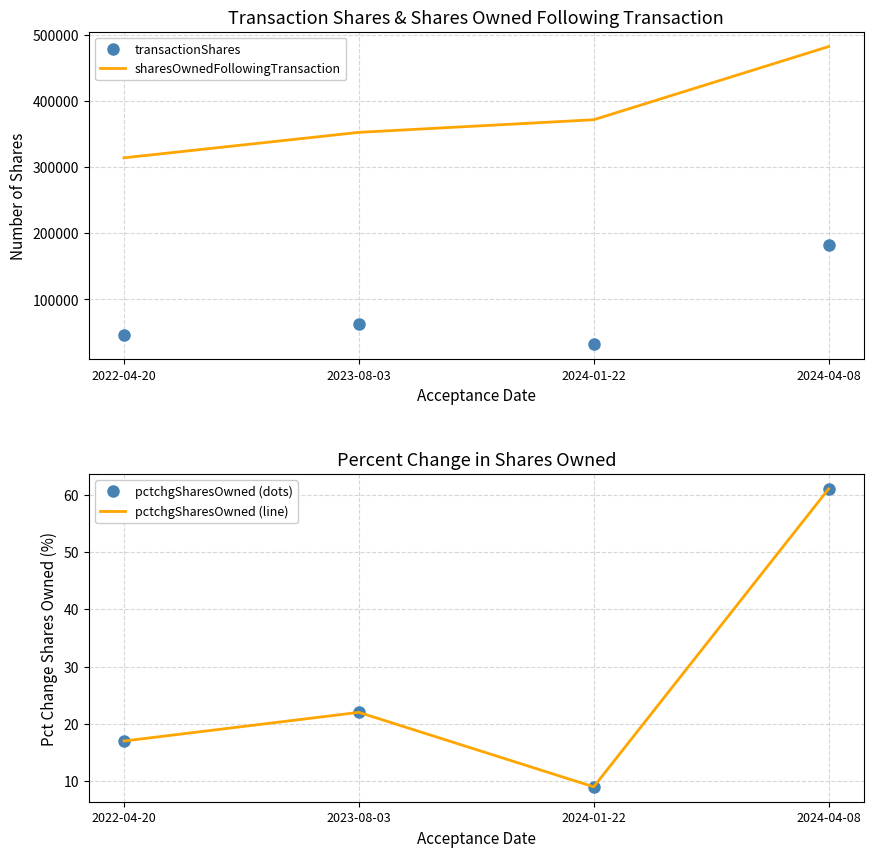

How many values in the pctchgSharesOwned (line) series exceed 22?

1